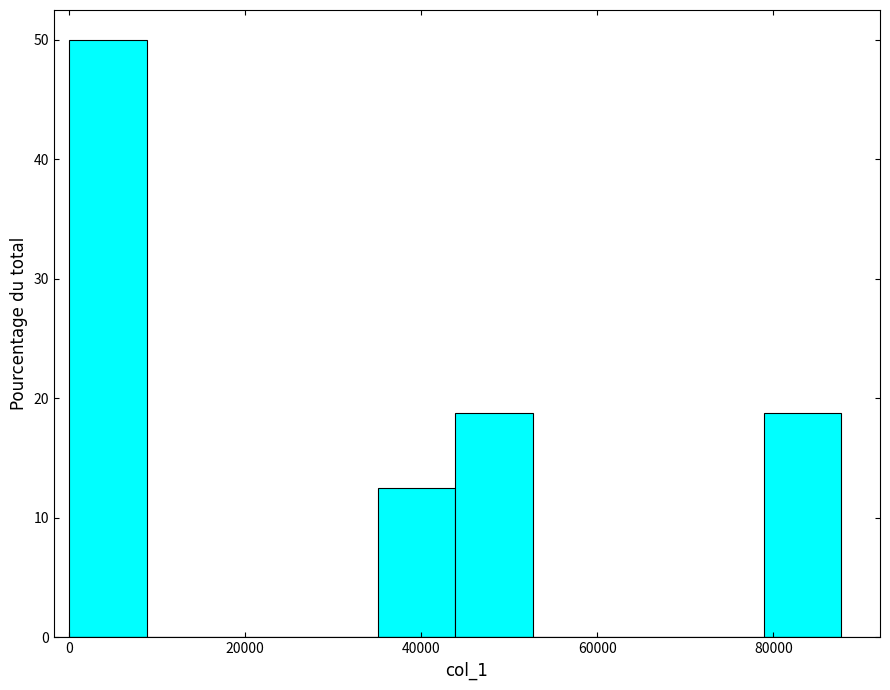

Reading left to right, list every bar in this chart as the range it spans on the x-axis followed by its height. Neither the bar edges nor the heights are printed on the chart, so give them approximately, as read against the axes.

0 to 8000: 50
8000 to 18000: 0
18000 to 26000: 0
26000 to 36000: 0
36000 to 44000: 13
44000 to 52000: 19
52000 to 62000: 0
62000 to 70000: 0
70000 to 78000: 0
78000 to 88000: 19